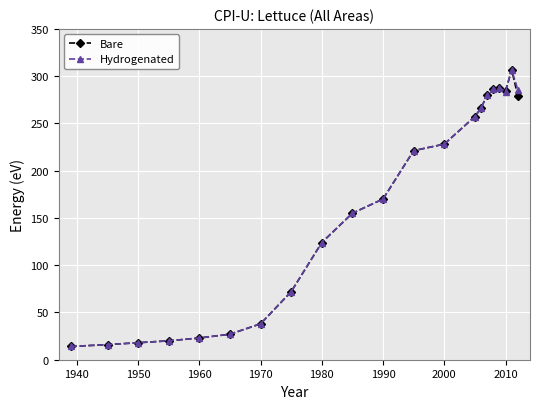

What is the value of the Bare point at the 7th from the left?

38.0